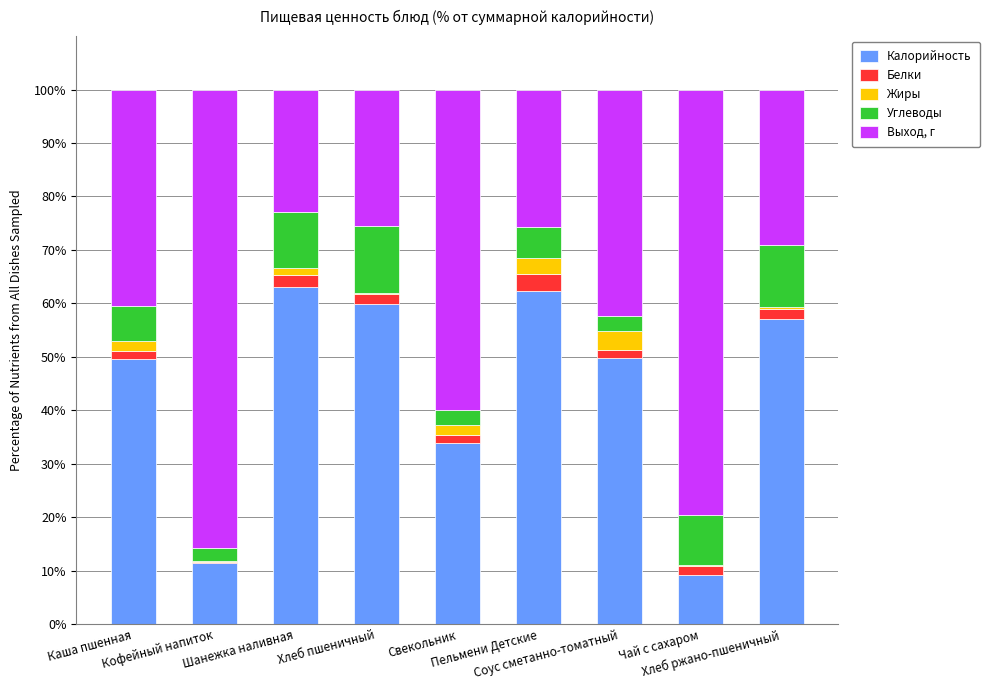

What is the maximum value for Калорийность?

63.0